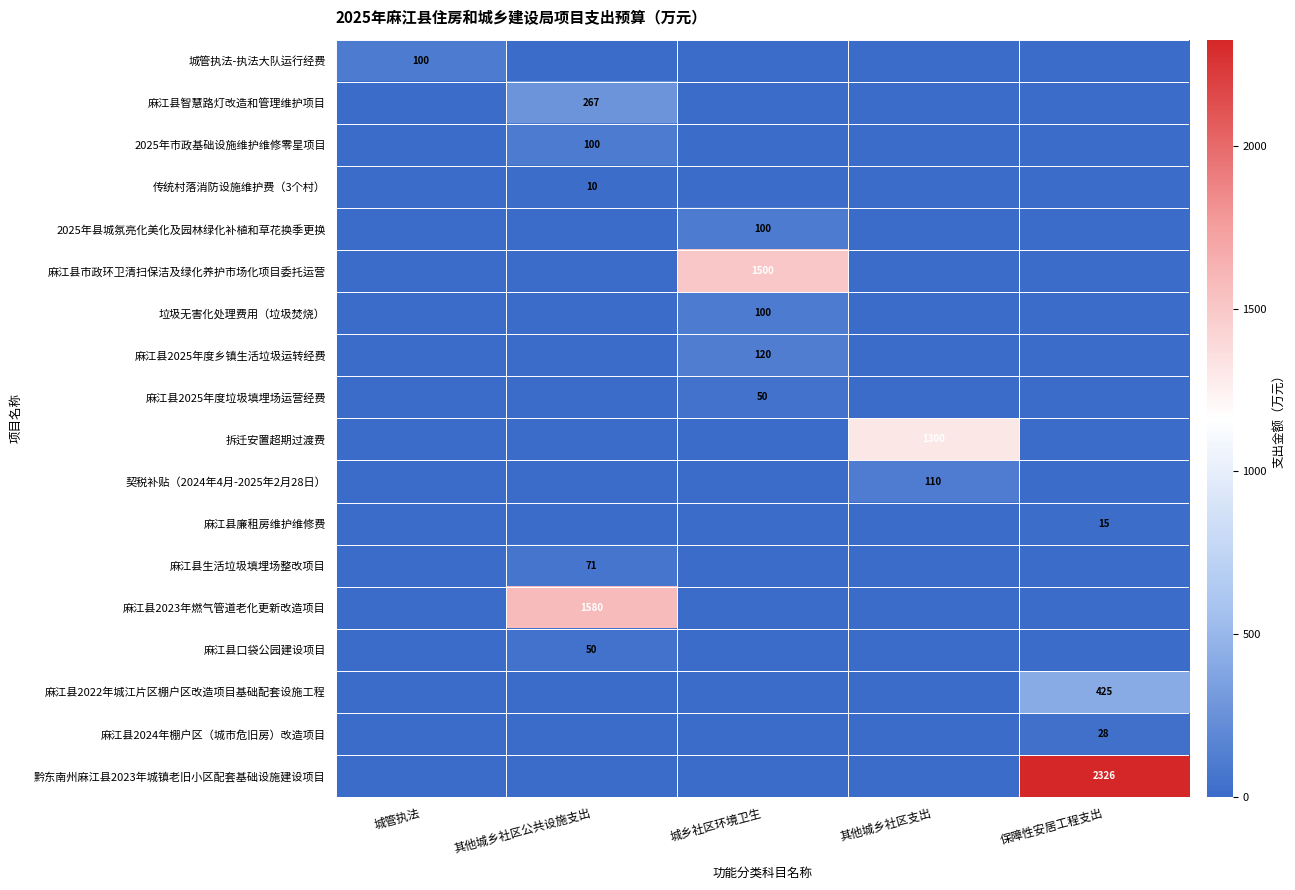

True or false: 2025年县城氛亮化美化及园林绿化补植和草花换季更换 has a value of 70 at 城乡社区环境卫生.

False